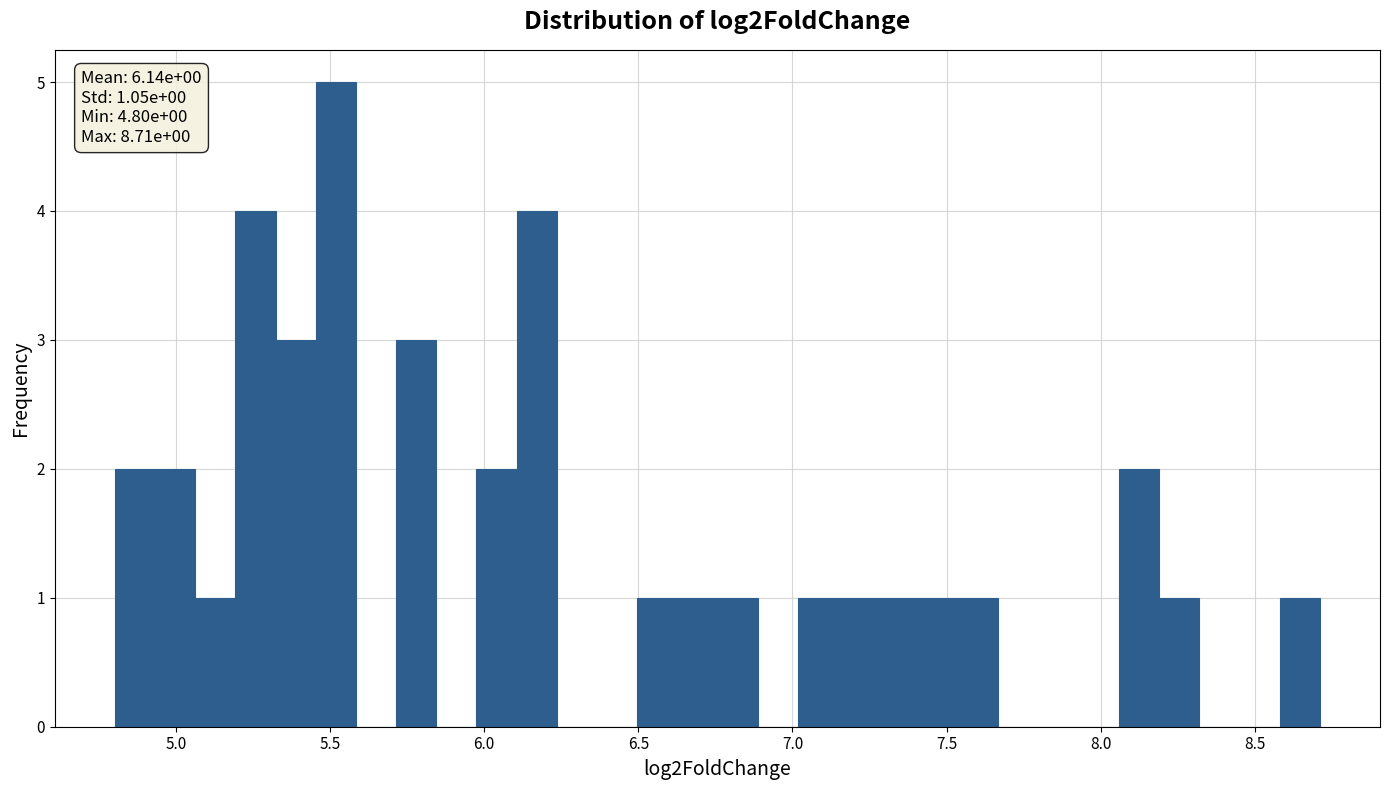

Around what value on the x-axis is the tallest bar? Give the approximate position of its centre, as read against the axis.

5.50